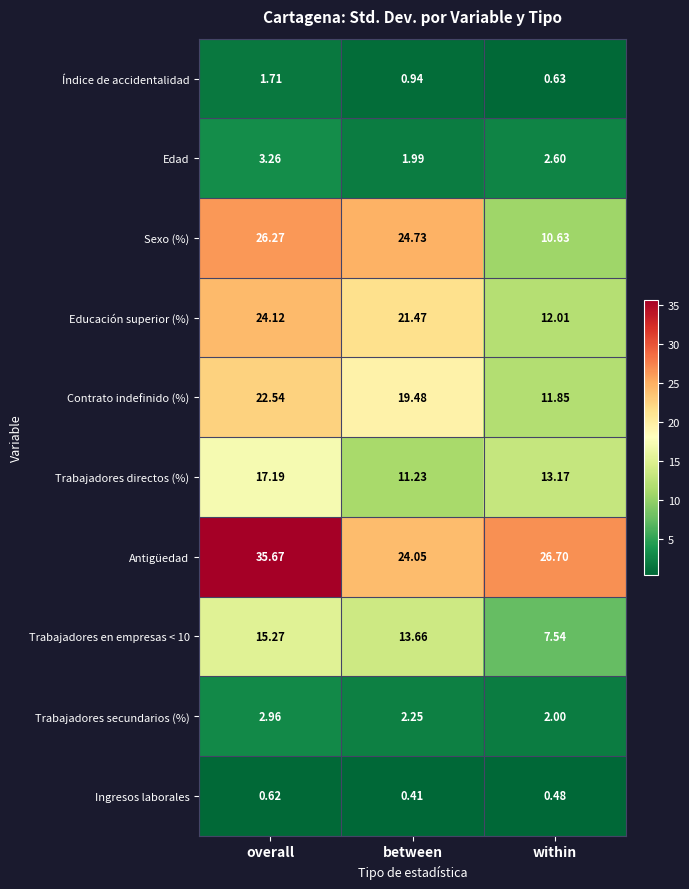

At which category does the chart reach its minimum across all series?

between